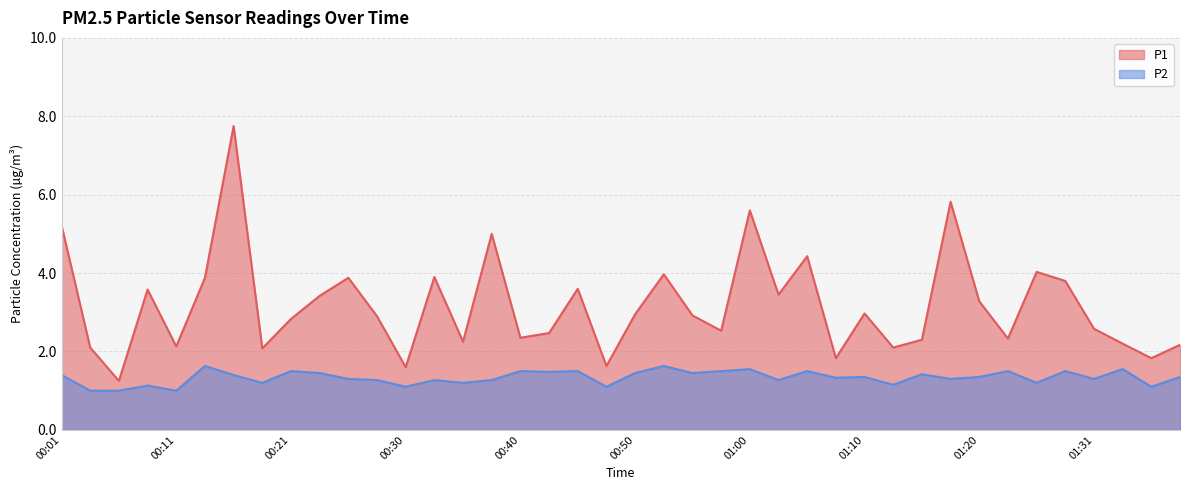

True or false: P2 and P1 intersect in this chart.

False